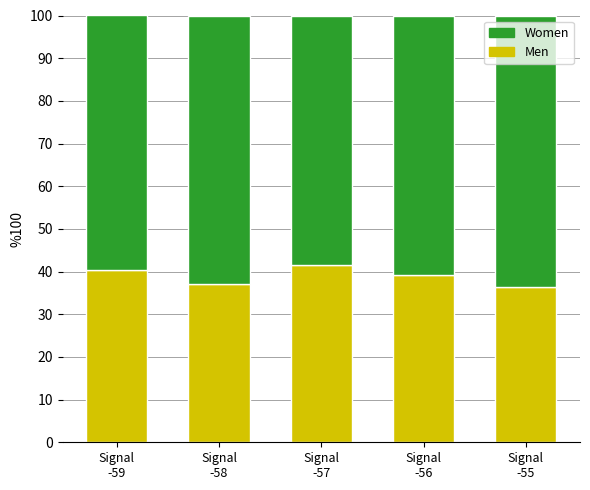

True or false: Men has a value of 37.0 at Signal
-58.

True